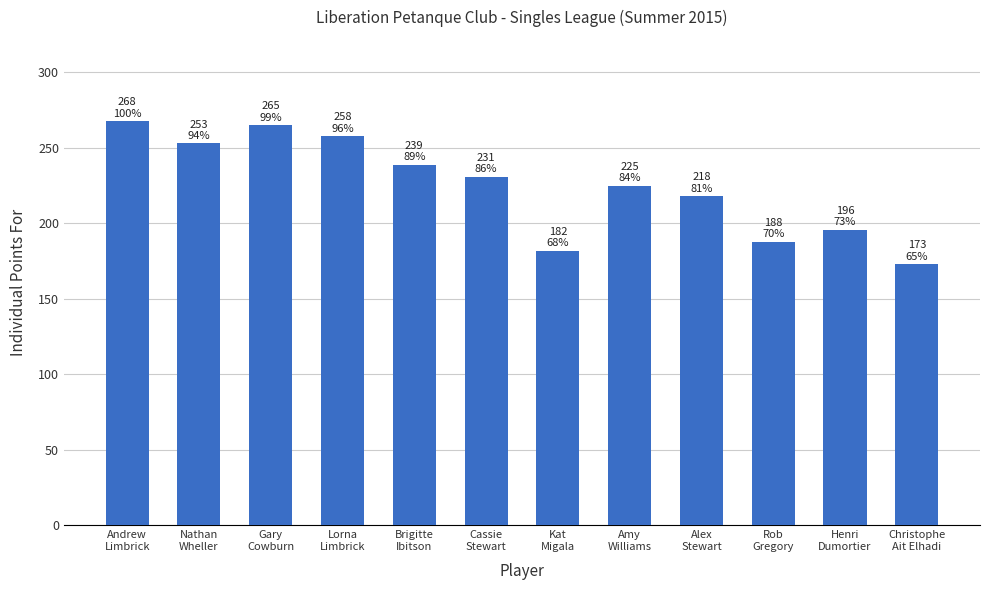

At which category does the chart reach its minimum across all series?

Christophe
Ait Elhadi